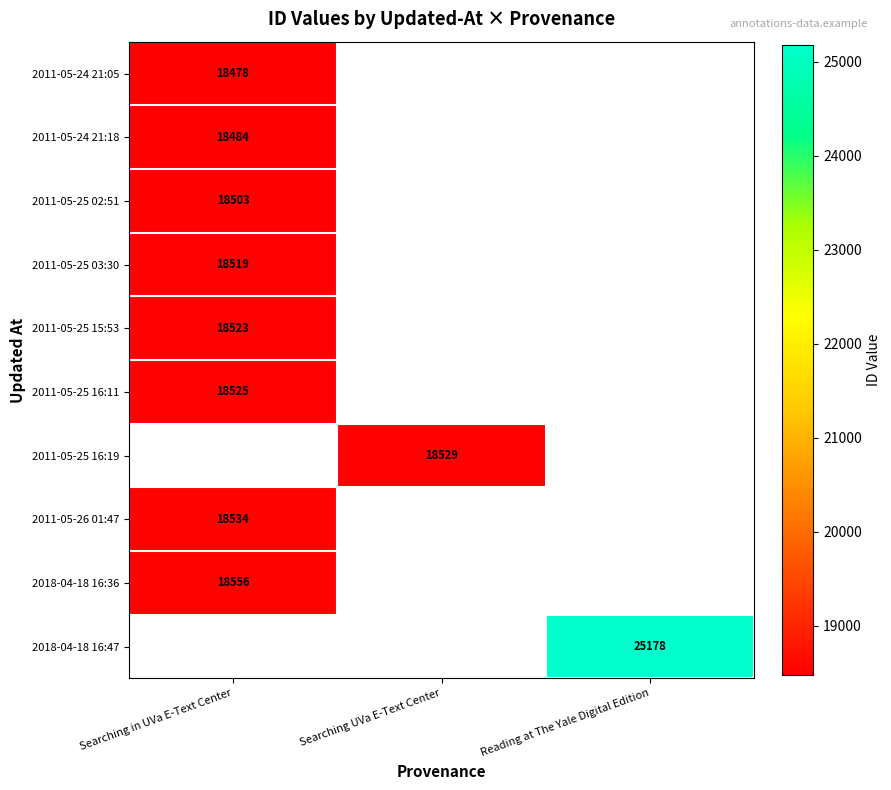

The 2011-05-25 03:30 series shows 18519 at Searching in UVa E-Text Center. True or false?

True